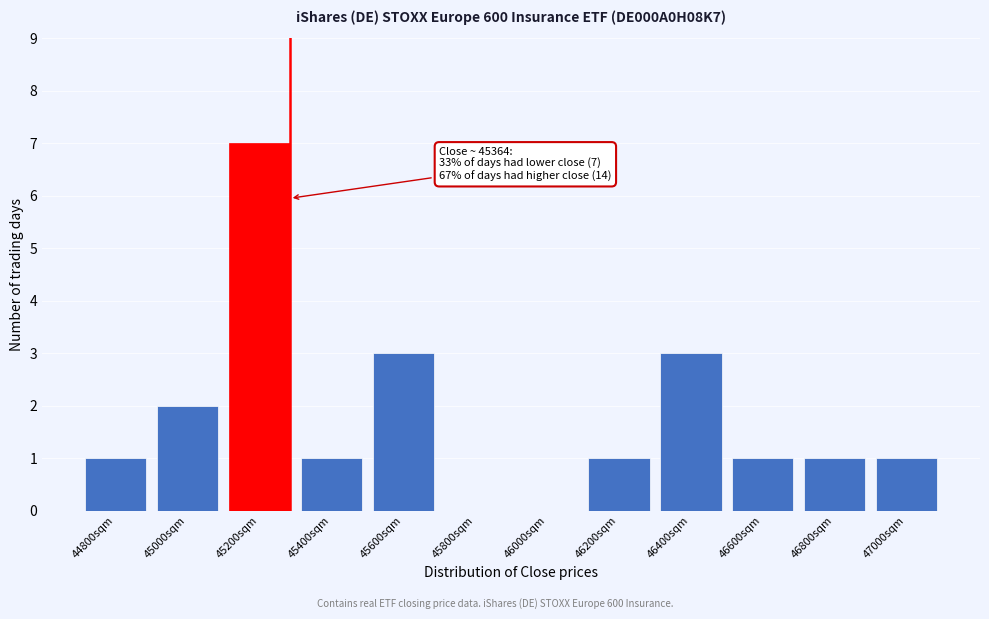

Reading left to right, list all the values displayed in this chart.

44800sqm=1	45000sqm=2	45200sqm=7	45400sqm=1	45600sqm=3	45800sqm=0	46000sqm=0	46200sqm=1	46400sqm=3	46600sqm=1	46800sqm=1	47000sqm=1